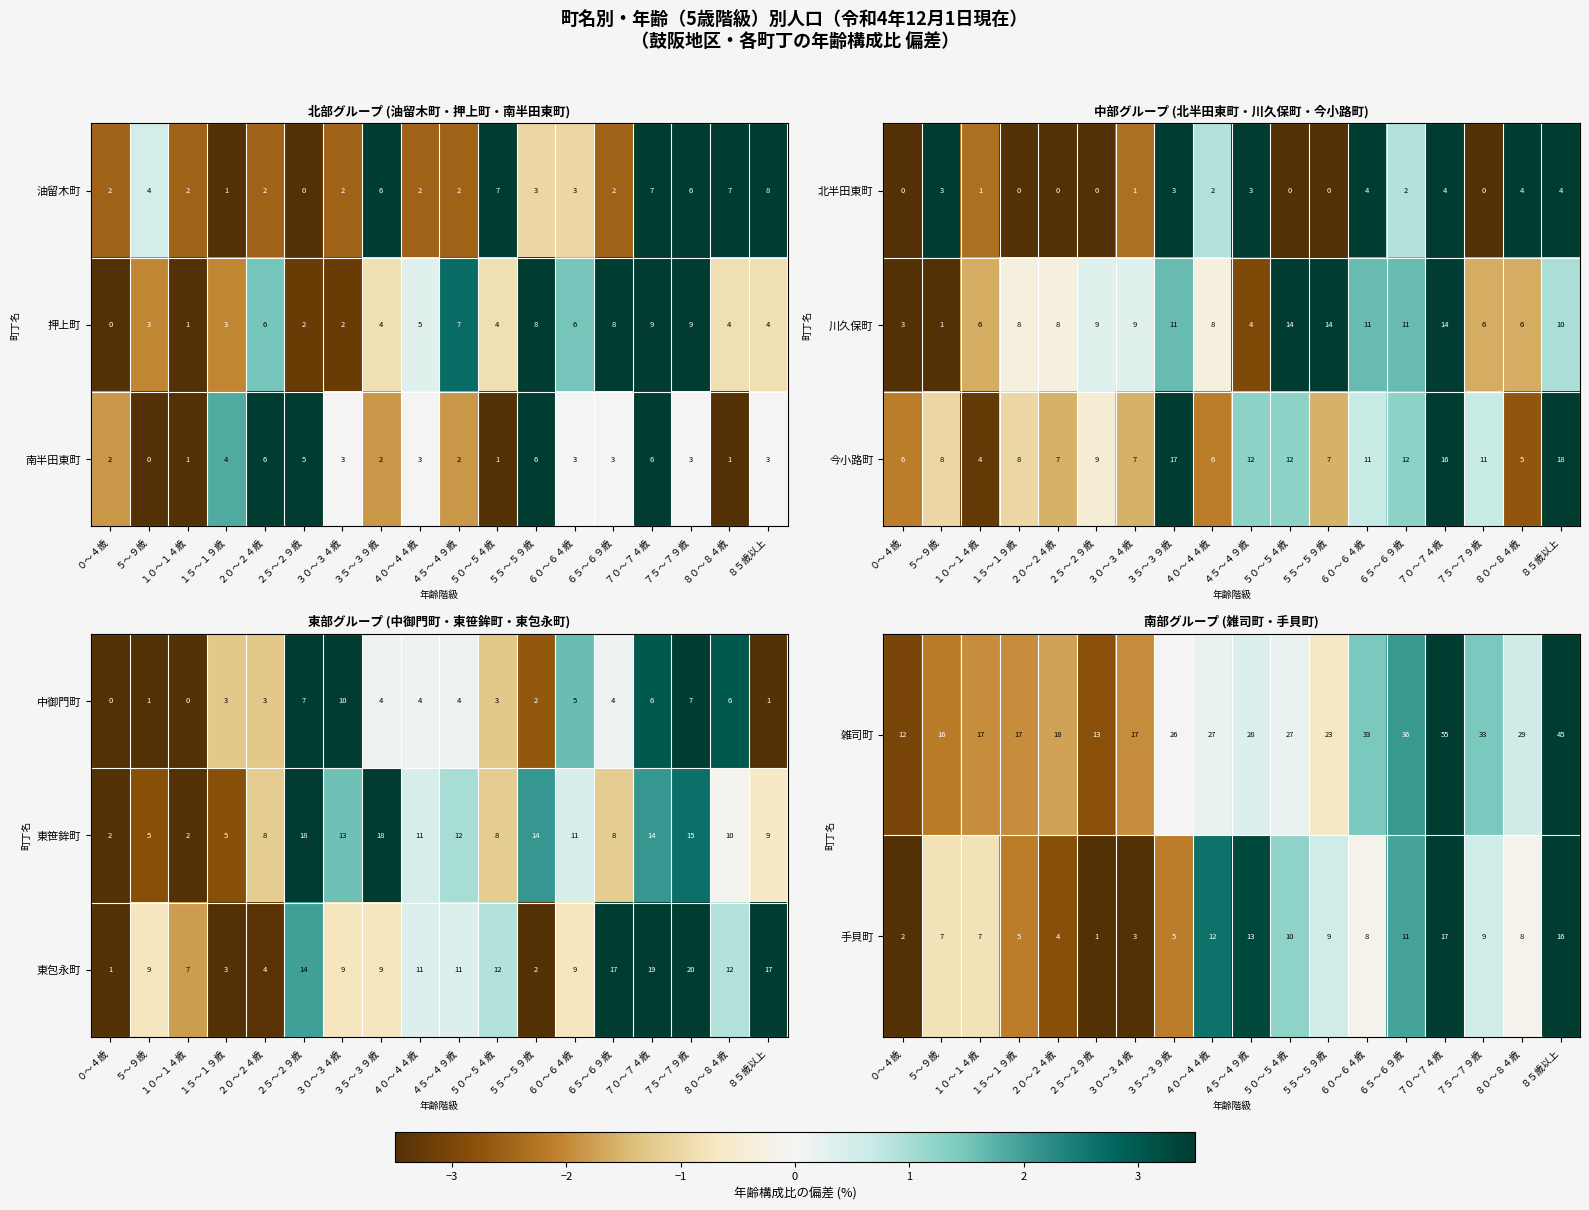

At which label does 雑司町 reach its minimum?

０～４歳